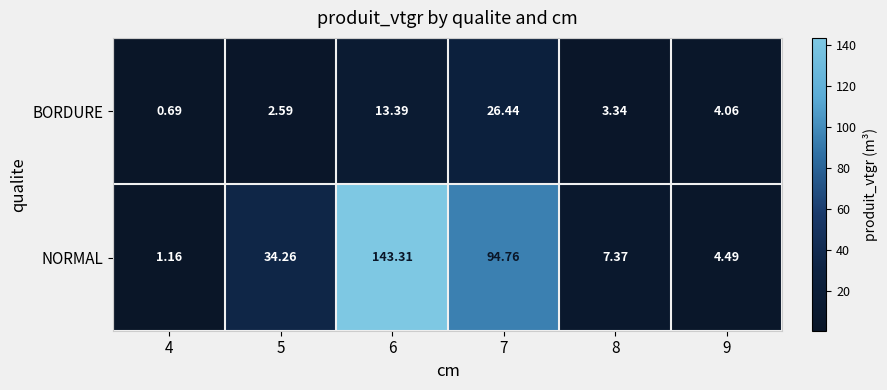

What is the total value across all series at 7?

121.2